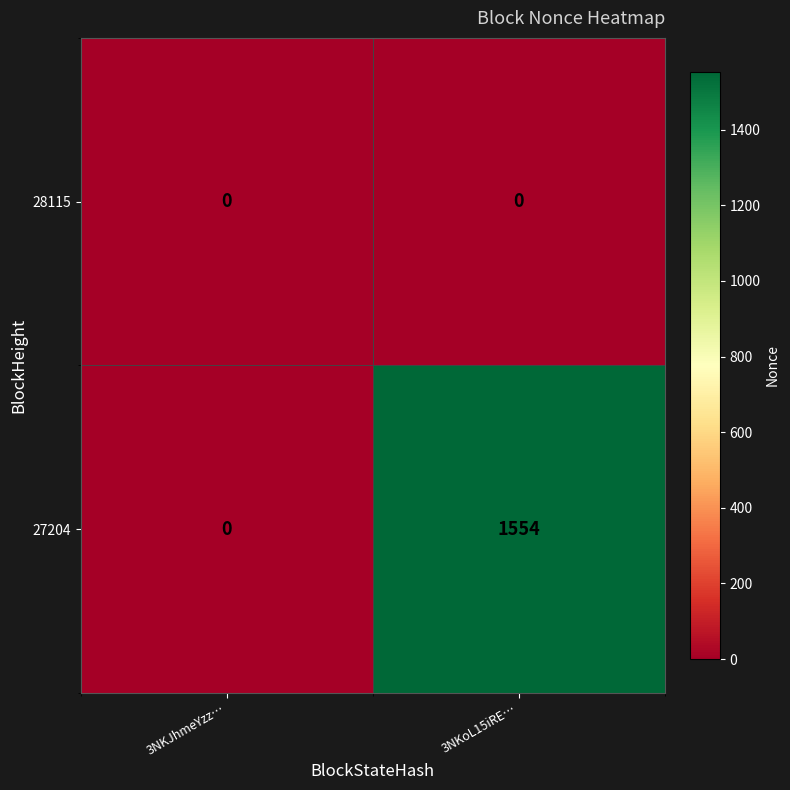

Which label corresponds to the largest value in the chart?

3NKoL15iRE…